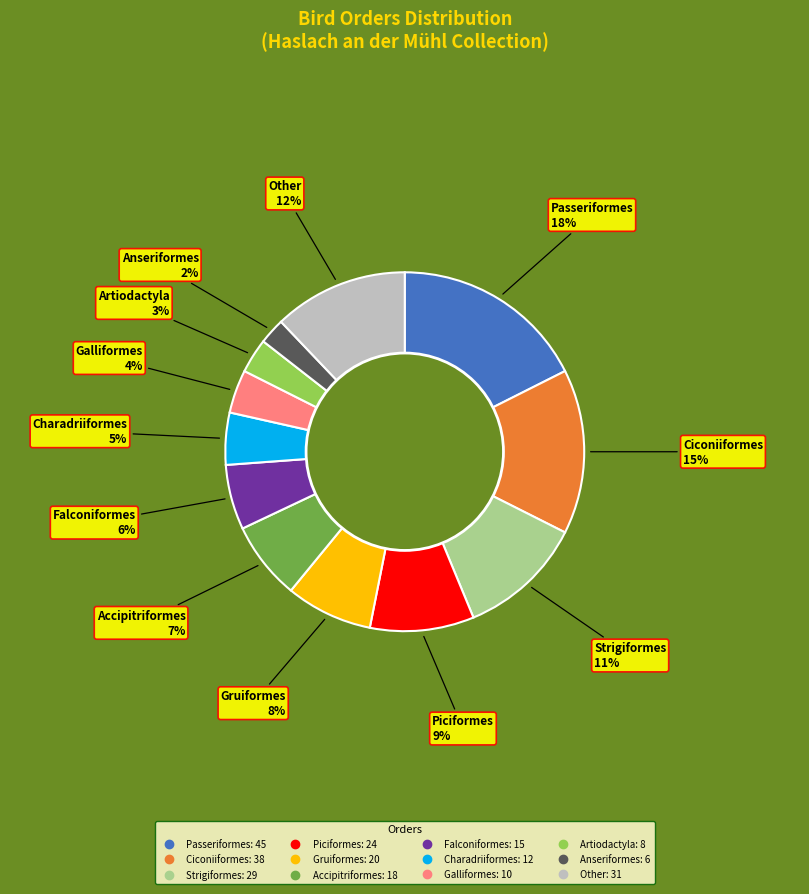

To the nearest percent, what percentage of the pie is Charadriiformes?

5%